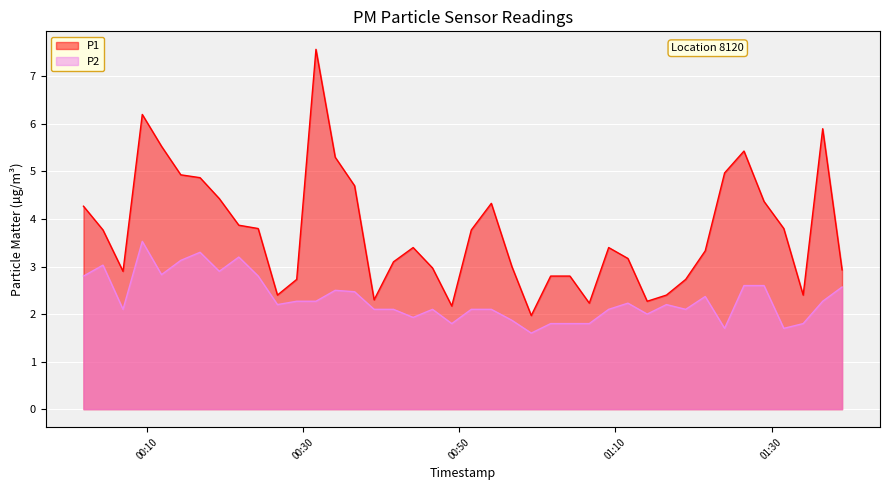

What is the sum of all P2 values?

92.7